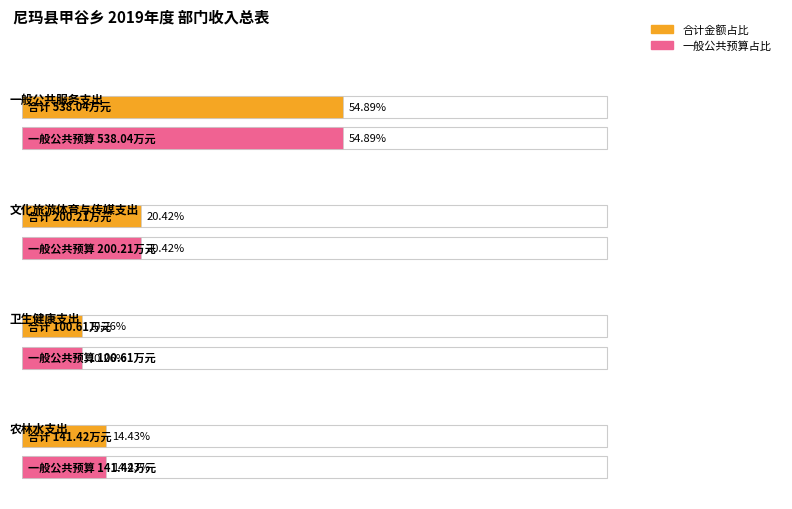

What is the smallest value displayed?

100.6